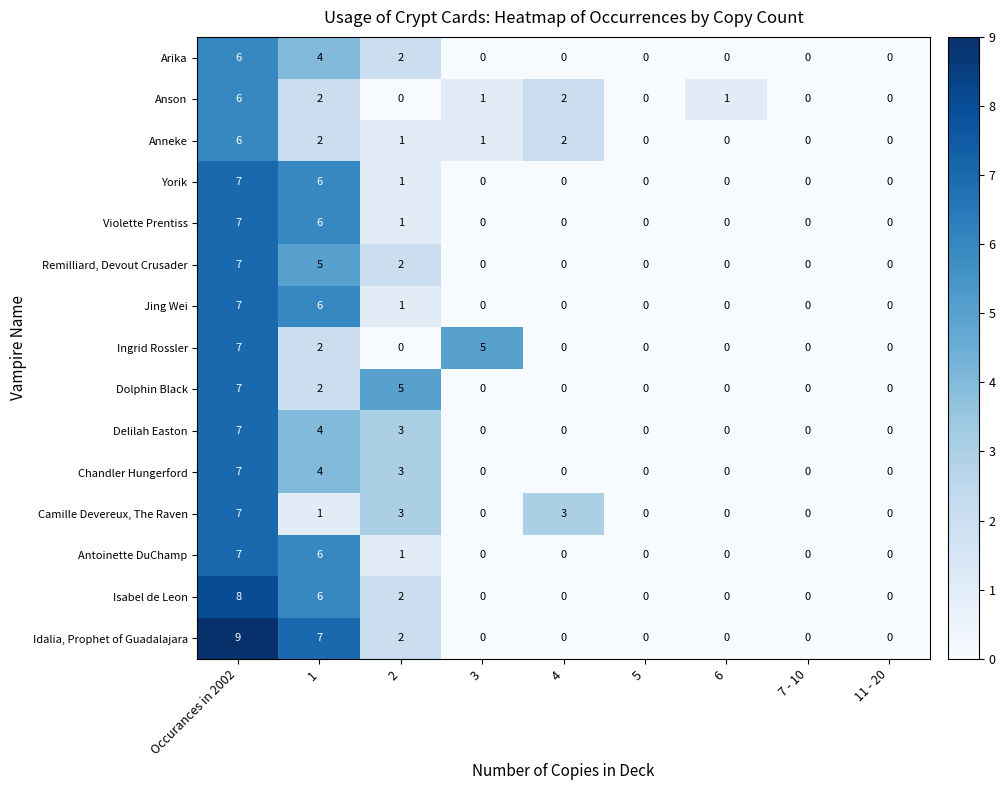

Where does the Anneke series first go above 1?

Occurances in 2002